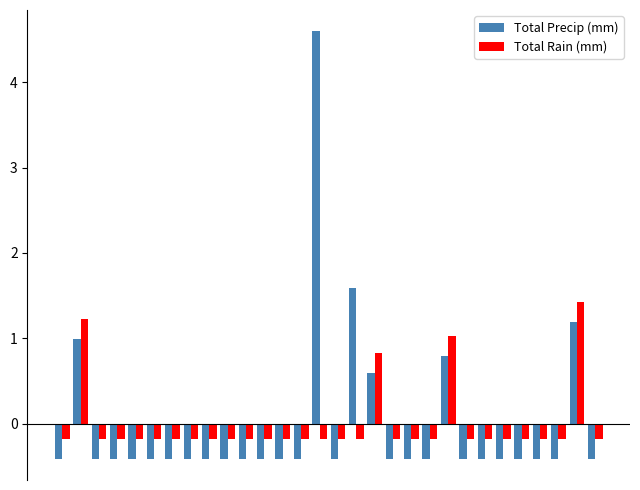

Count the number of data series in this chart.

2